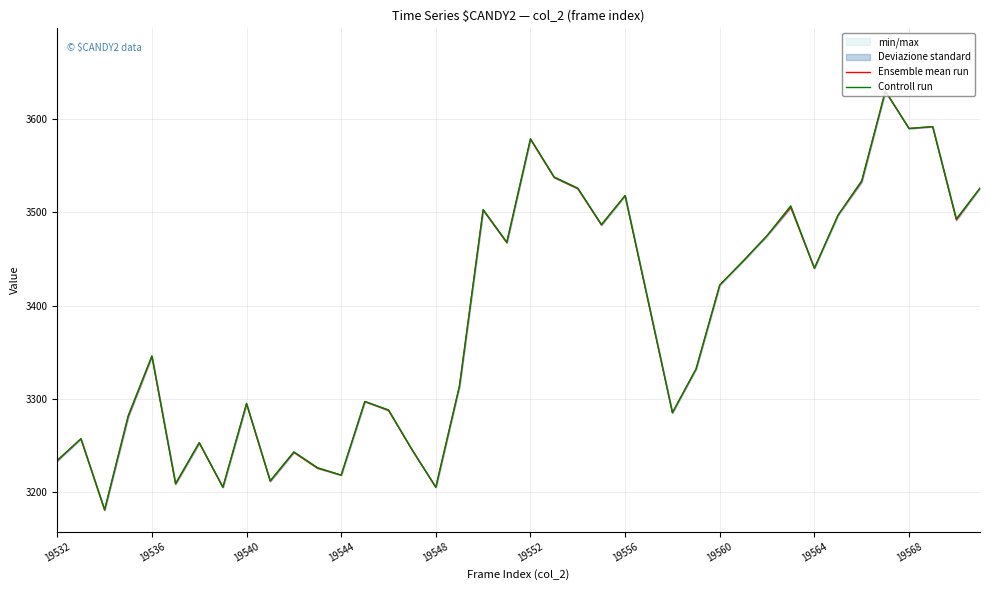

What is the maximum value shown in the chart?

3630.0